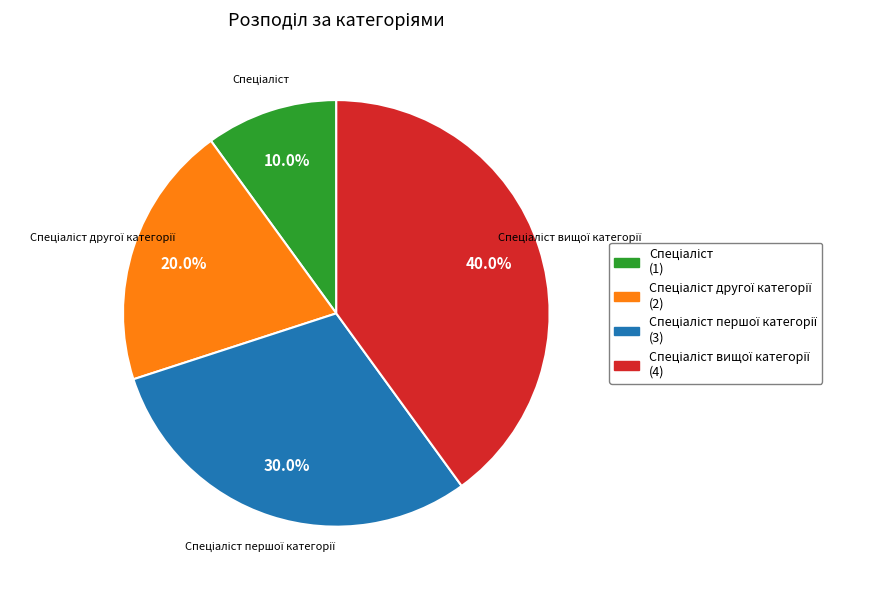

Is there a majority slice in this chart?

No